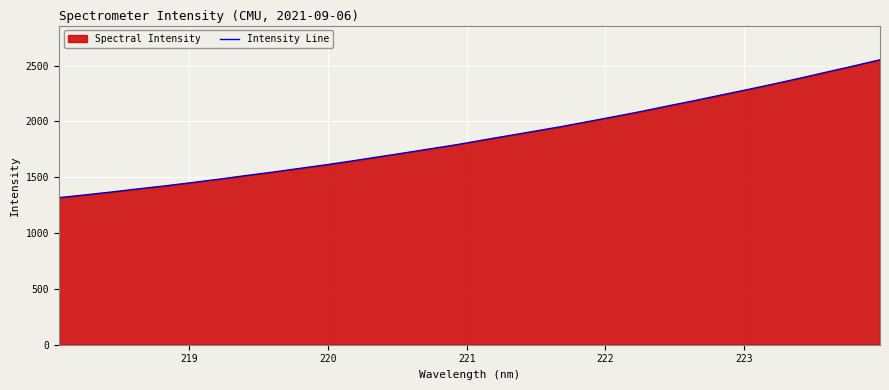

What is the value of the 4th point from the left?

1395.6